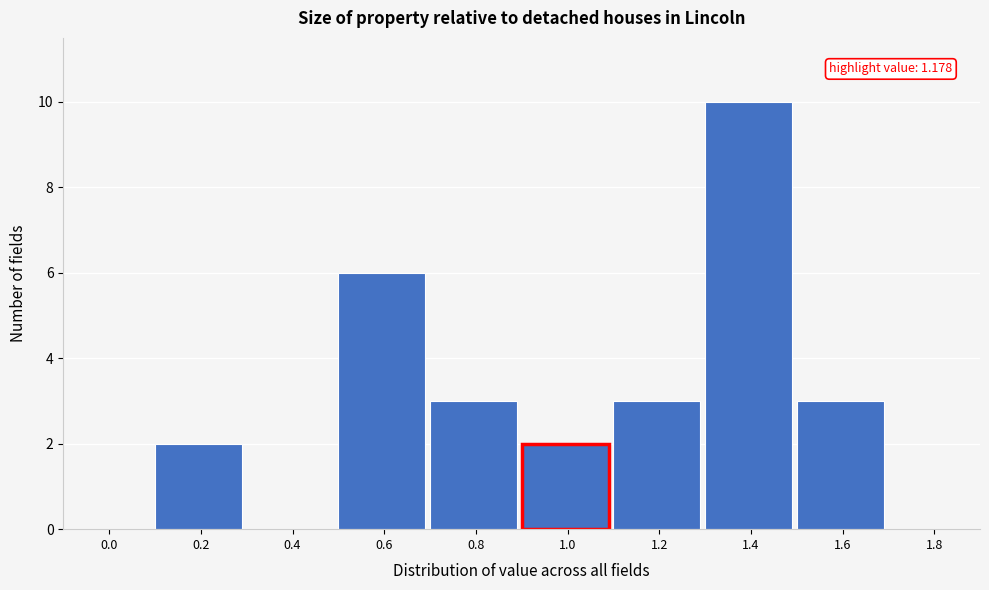

Reading right to left, list all the values displayed in this chart.

1.8=0	1.6=3	1.4=10	1.2=3	1.0=2	0.8=3	0.6=6	0.4=0	0.2=2	0.0=0